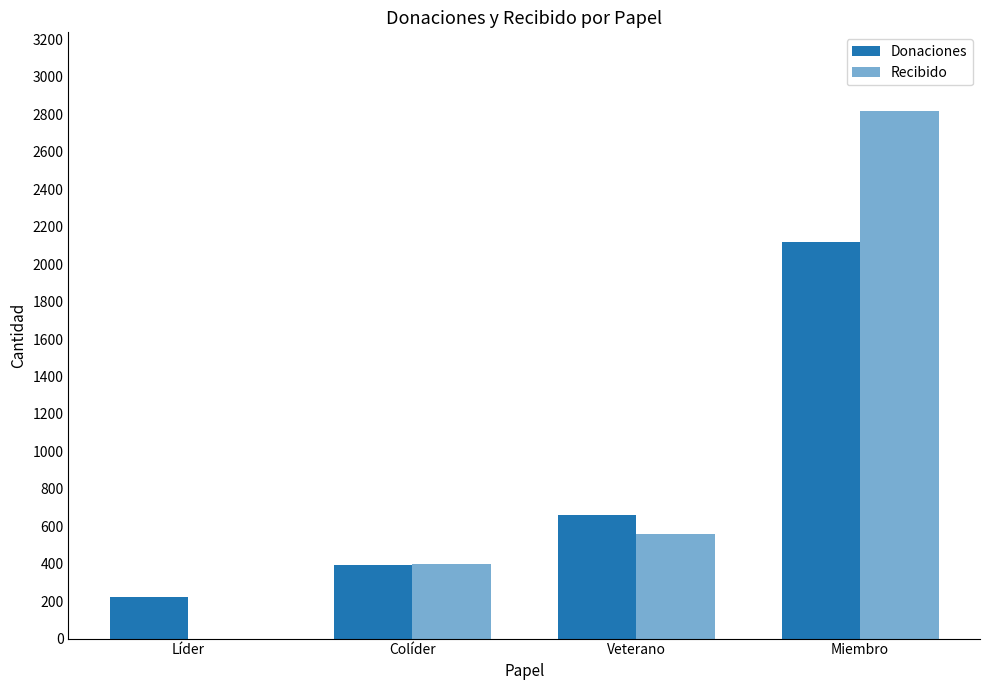

Are the bars grouped side by side (vs. stacked)?

Yes